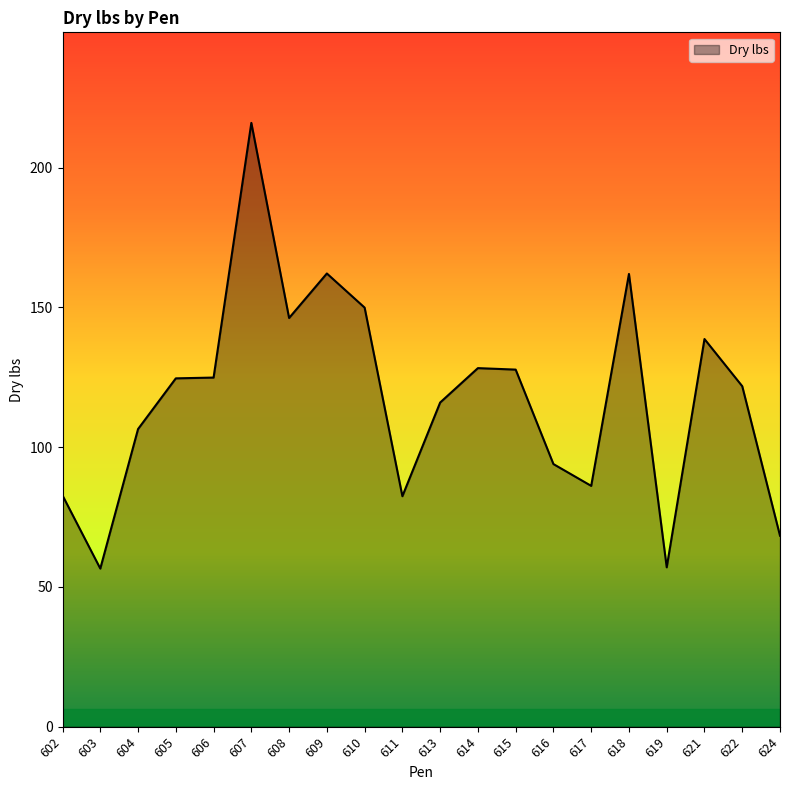

What is the change in value from 614 to 618?

+33.7